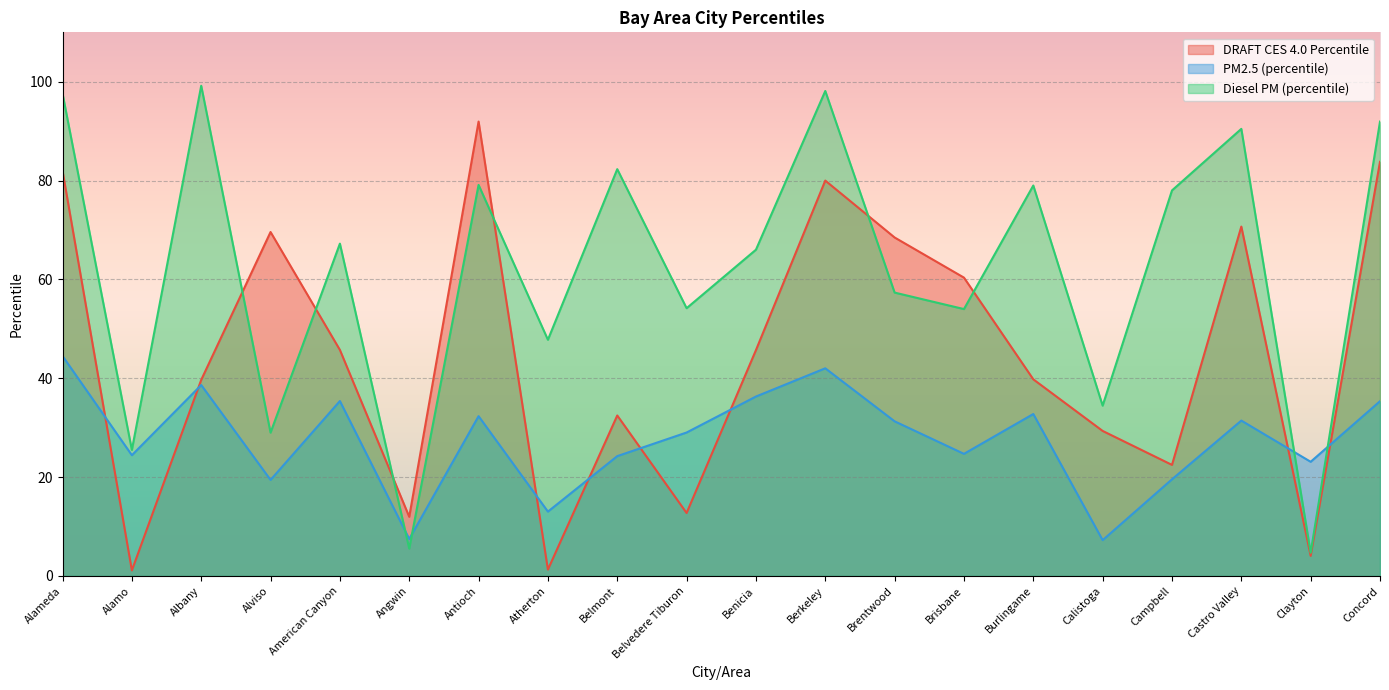

What is the total value across all series at Albany?

177.5